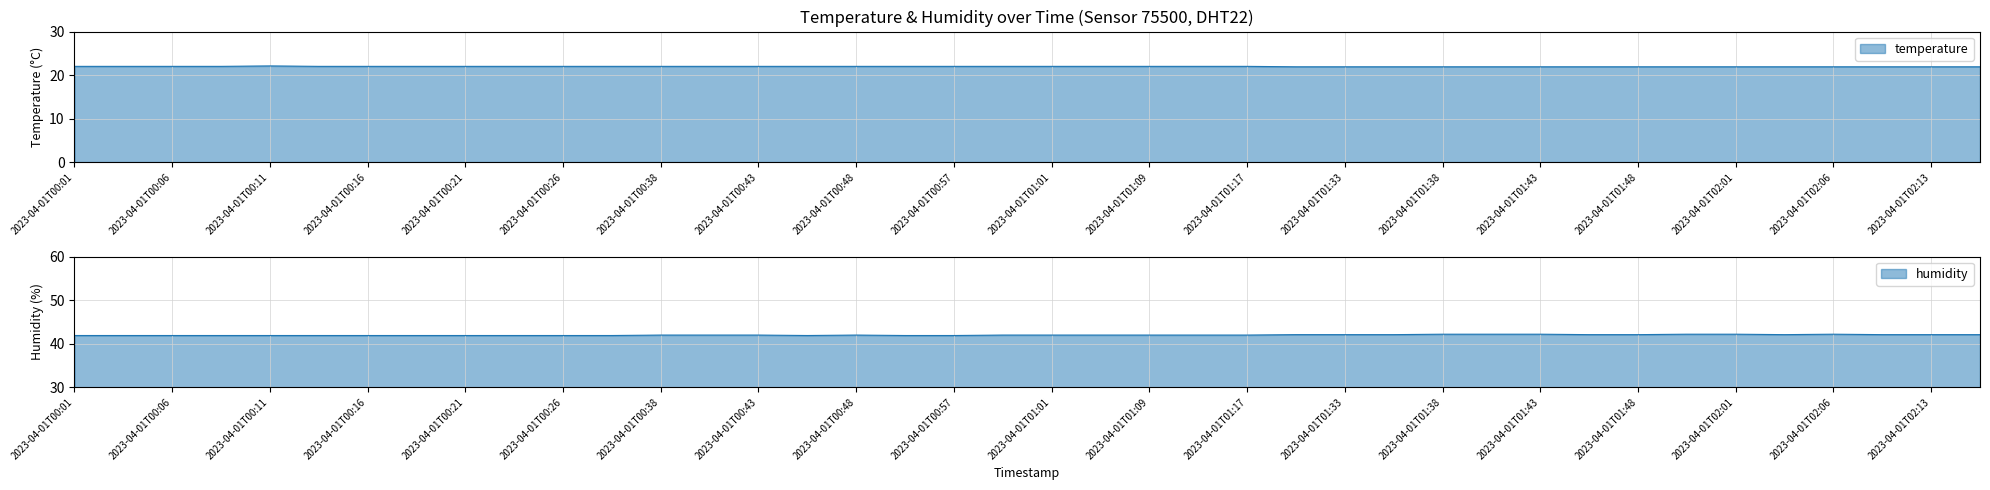

How many lines are shown in the chart?

2